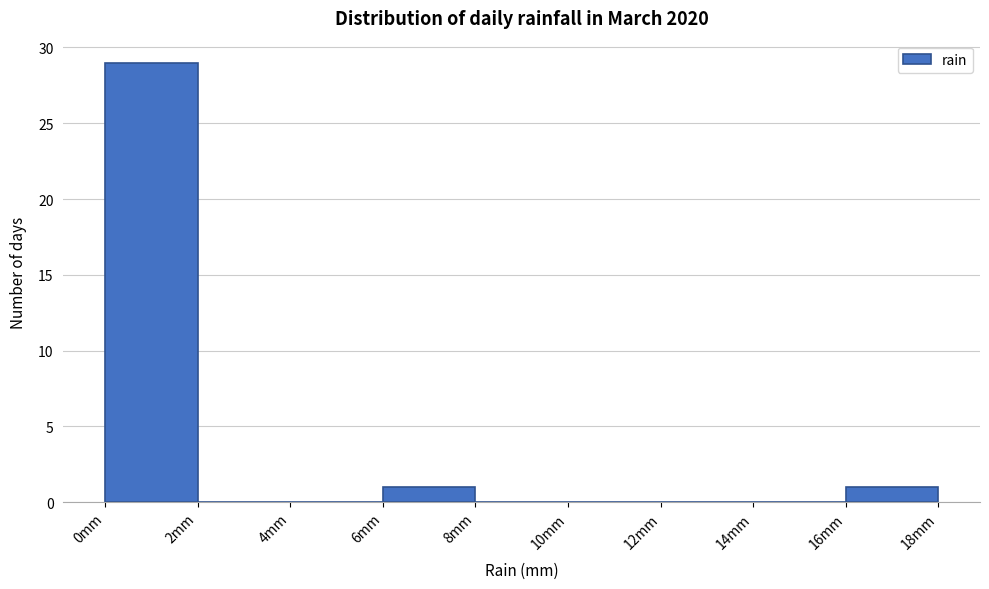

How tall is the bar that spans 6 to 8 on the x-axis? The values are not printed on the chart, so give them approximately, as read against the axis.

1